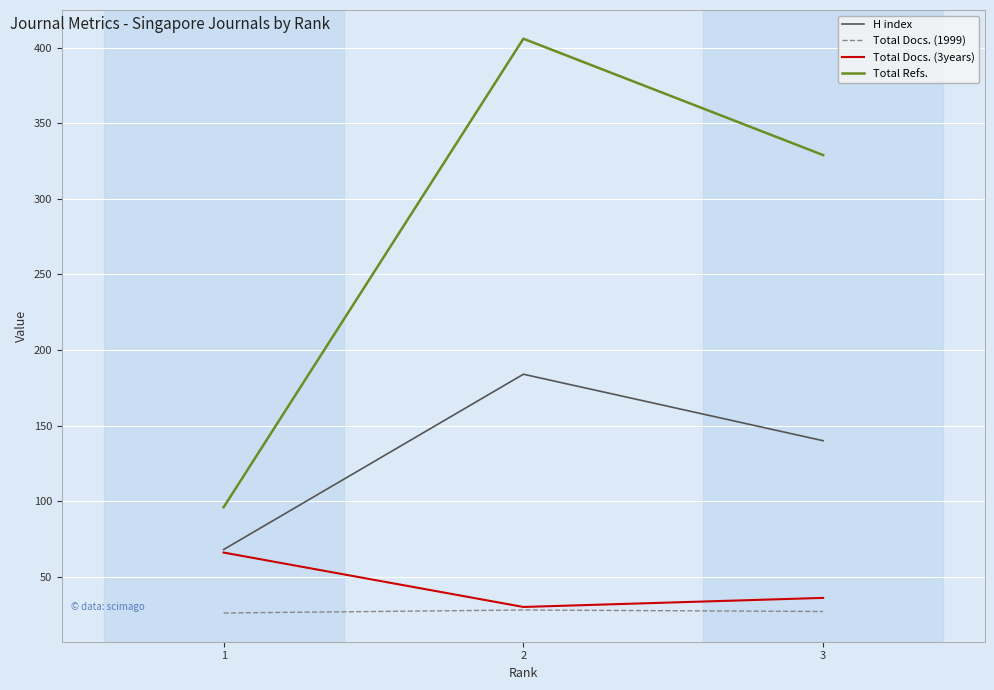

At 3, list the series in order from smallest to largest.

Total Docs. (1999), Total Docs. (3years), H index, Total Refs.